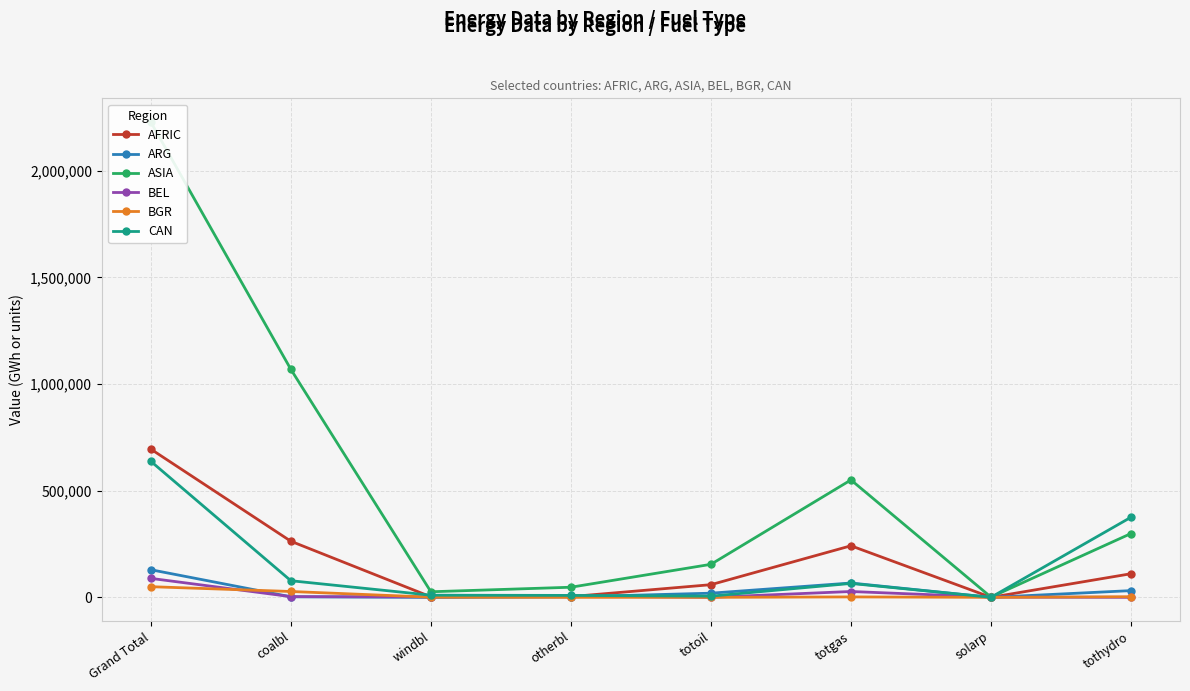

Reading left to right, what are all the values shown in this chart?

AFRIC: Grand Total=695039	coalbl=263120	windbl=2466	otherbl=3601	totoil=59461	totgas=241859	solarp=237	tothydro=110793
ARG: Grand Total=129555	coalbl=2589	windbl=26	otherbl=2125	totoil=19591	totgas=67287	solarp=2	tothydro=31564
ASIA: Grand Total=2228481	coalbl=1069041	windbl=26242	otherbl=47505	totoil=154935	totgas=550598	solarp=1189	tothydro=299303
BEL: Grand Total=89008	coalbl=3460	windbl=2312	otherbl=5994	totoil=178	totgas=27465	solarp=1169	tothydro=196
BGR: Grand Total=50023	coalbl=27537	windbl=861	otherbl=79	totoil=127	totgas=2087	solarp=101	tothydro=2917
CAN: Grand Total=637886	coalbl=77999	windbl=10187	otherbl=9120	totoil=5718	totgas=65327	solarp=260	tothydro=375686